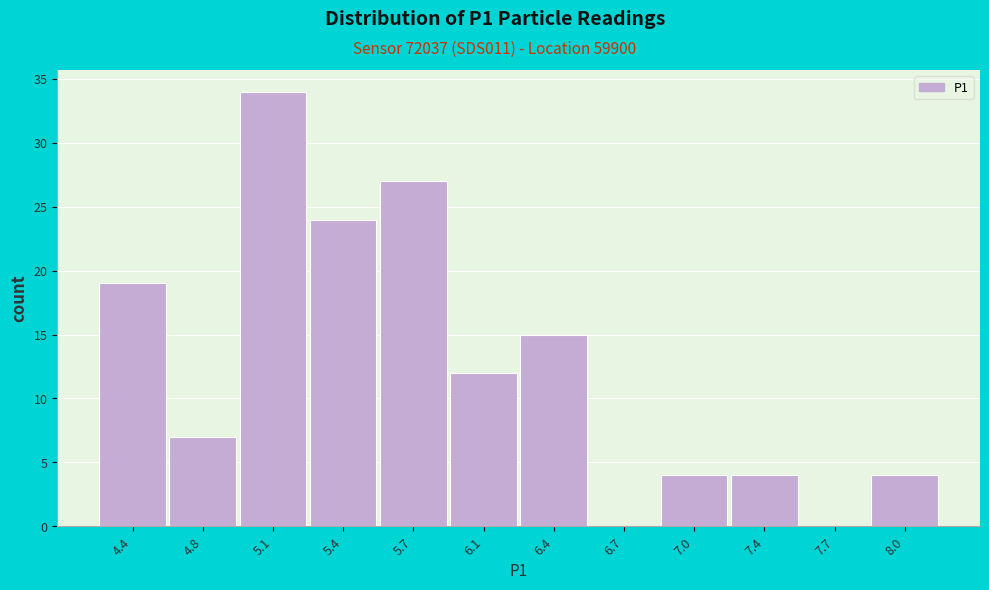

Reading right to left, what are all the values shown in this chart?

8.0=4	7.7=0	7.4=4	7.0=4	6.7=0	6.4=15	6.1=12	5.7=27	5.4=24	5.1=34	4.8=7	4.4=19